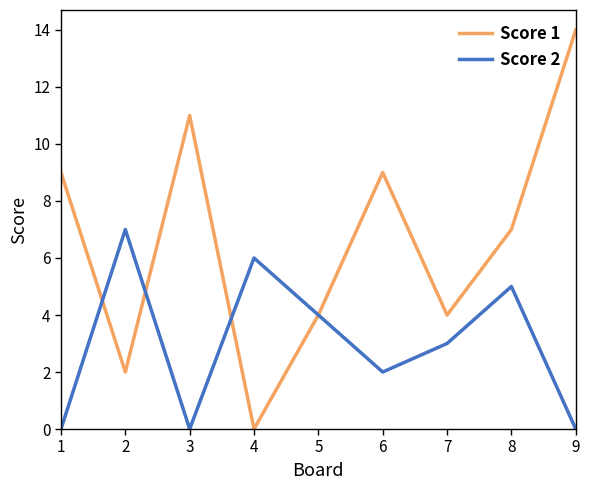

In Score 2, how many points are lower than both neighbors (excluding endpoints)?

2